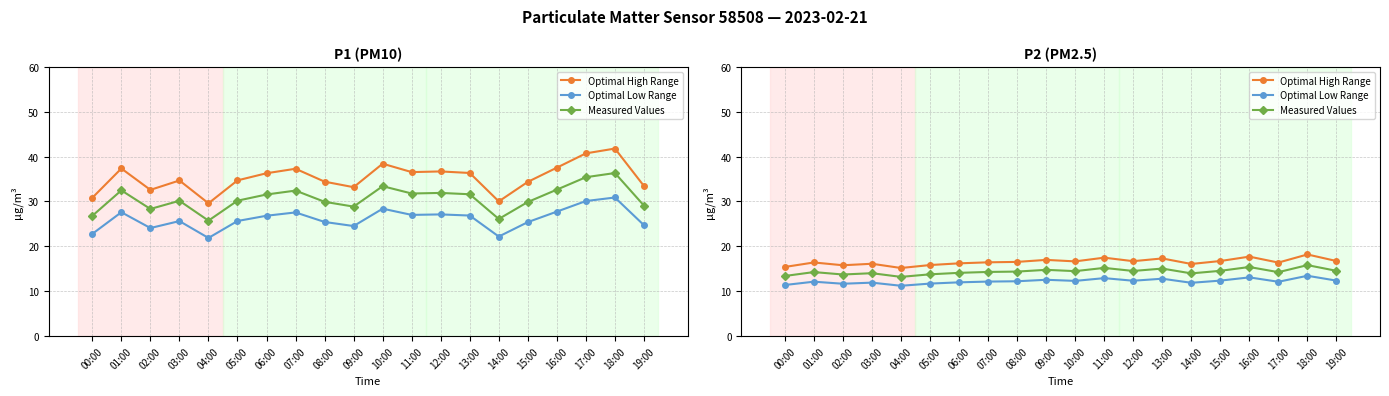

The value of Optimal Low Range at 13:00 is 12.8. True or false?

True